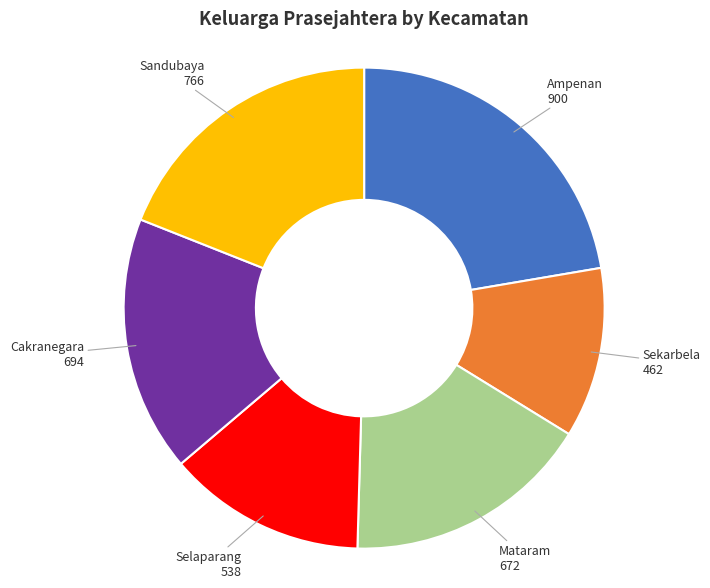

Is there any slice that represents more than half of the pie?

No